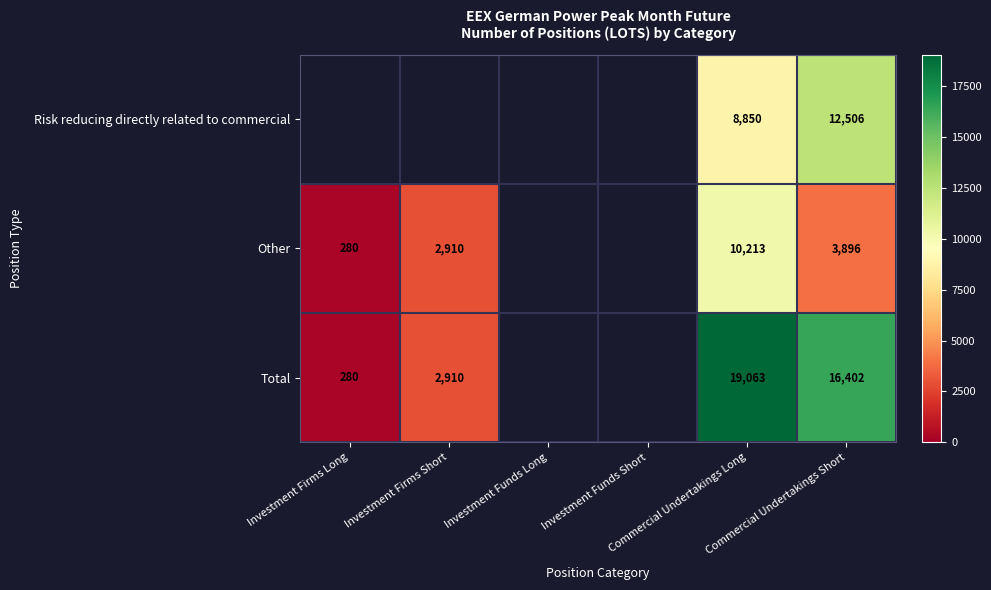

What is the smallest value displayed?

280.0